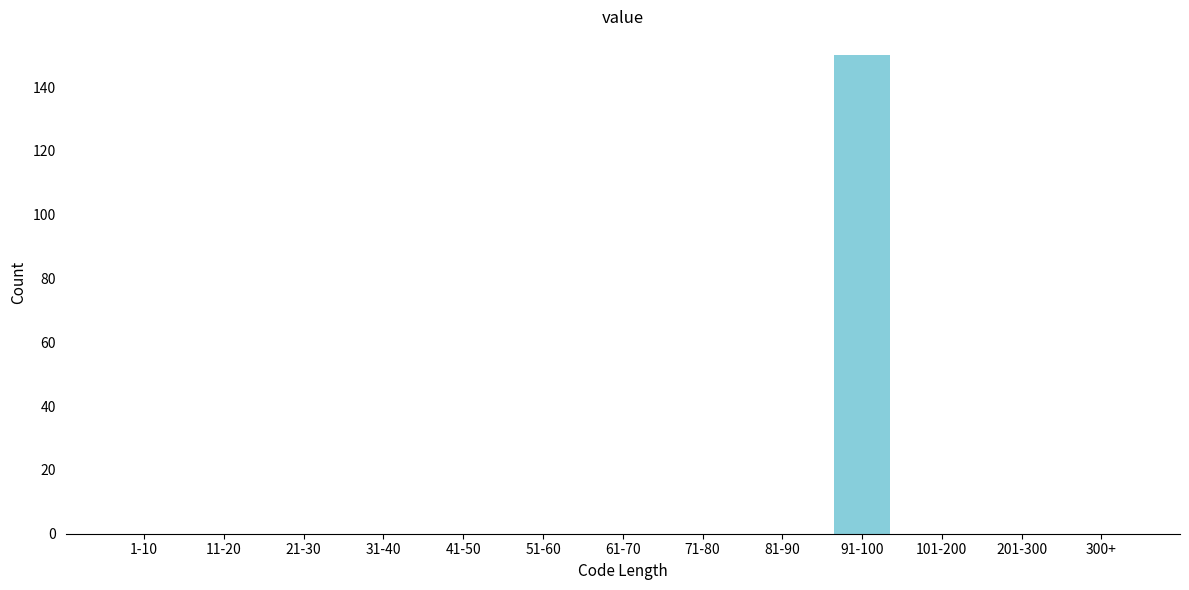

Reading left to right, transcribe all the data shown in this chart.

1-10=0	11-20=0	21-30=0	31-40=0	41-50=0	51-60=0	61-70=0	71-80=0	81-90=0	91-100=150	101-200=0	201-300=0	300+=0